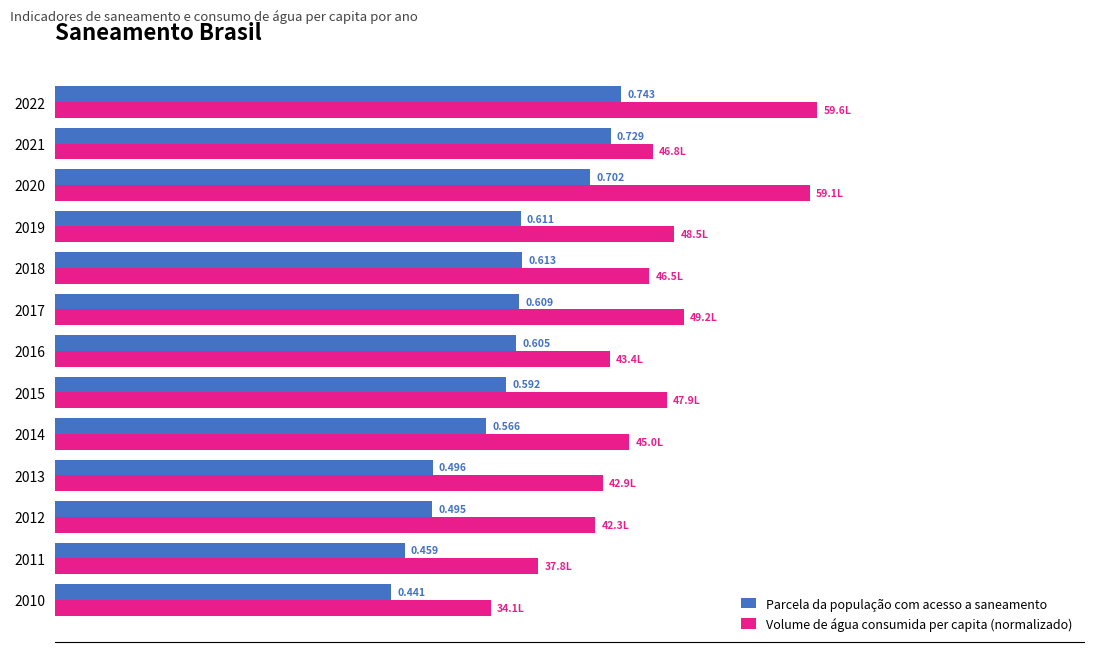

What are all the series names shown in the legend?

Parcela da população com acesso a saneamento, Volume de água consumida per capita (normalizado)